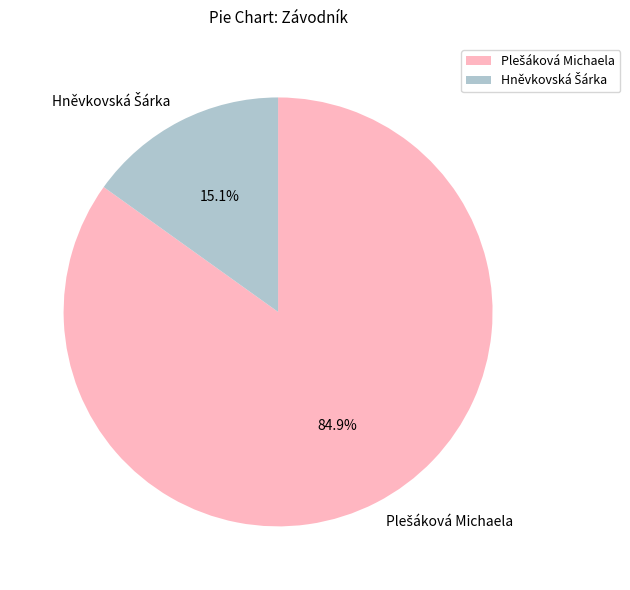

How many segments does this pie chart have?

2